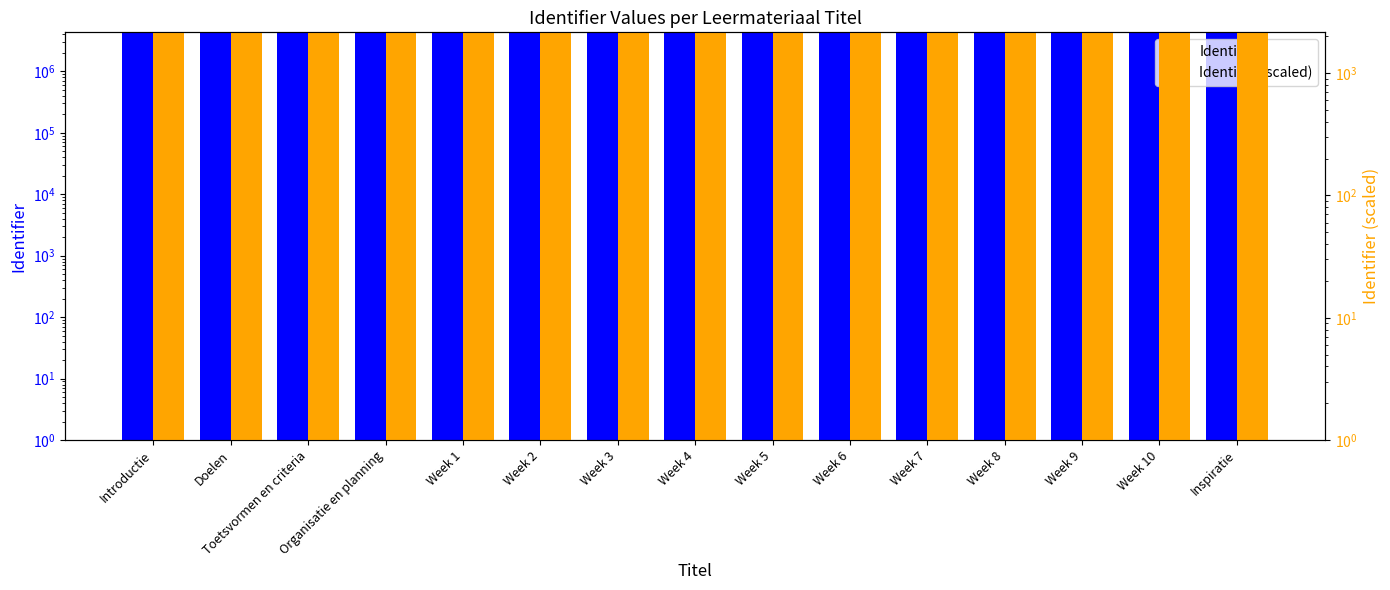

At which category is the sum across all series the highest?

Inspiratie